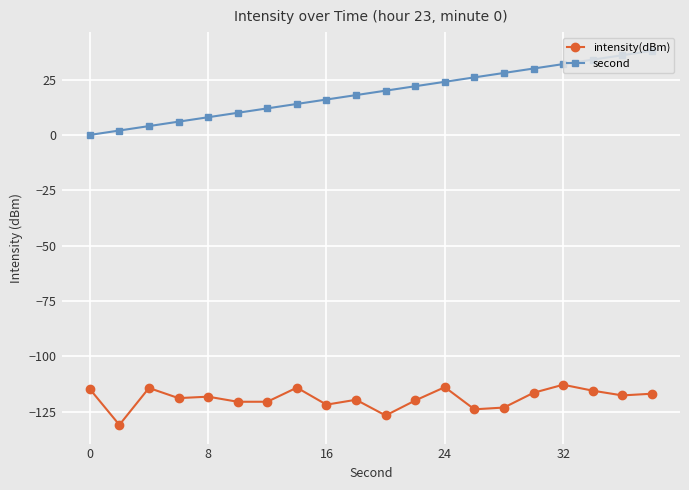

Which series has the largest total across all categories?

second